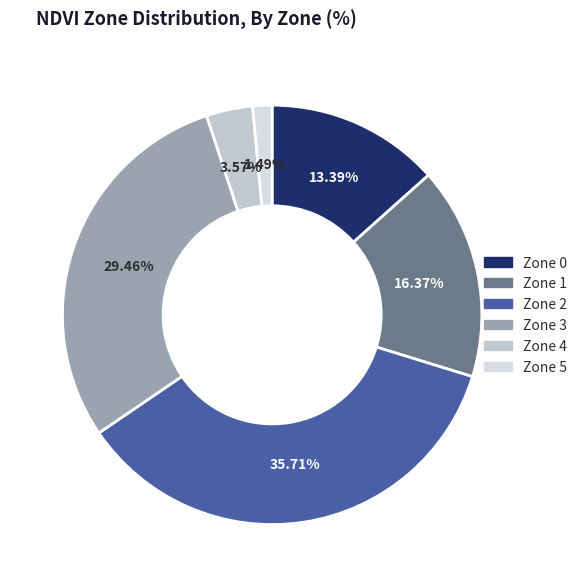

The Zone 0 slice represents 27% of the pie. True or false?

False